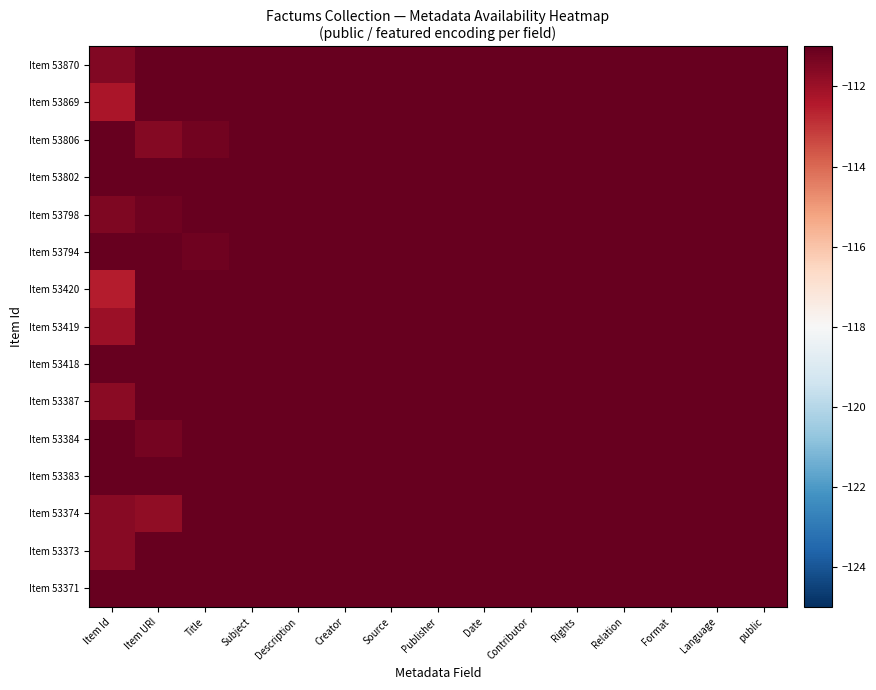

Which series has the largest range (max minus min)?

Item 53420